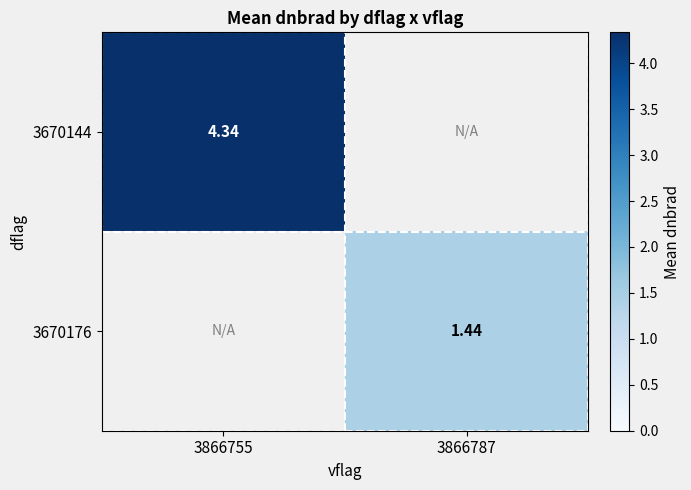

Rank the series by their average value, from highest to lowest.

3670144, 3670176